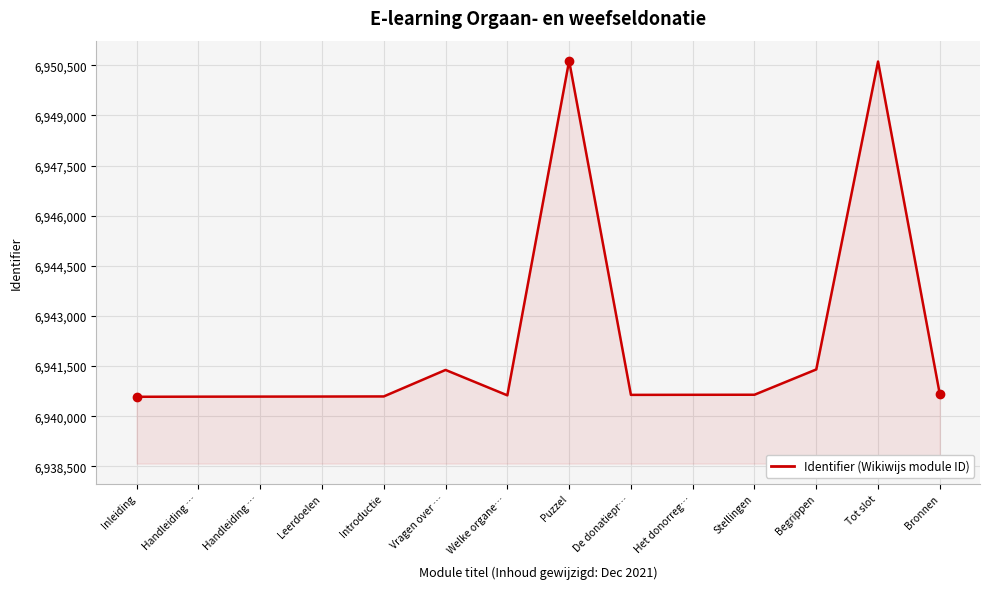

Reading right to left, what are all the values shown in this chart?

6940651	6950614	6941399	6940642	6940640	6940638	6950636	6940624	6941384	6940591	6940588	6940586	6940584	6940581